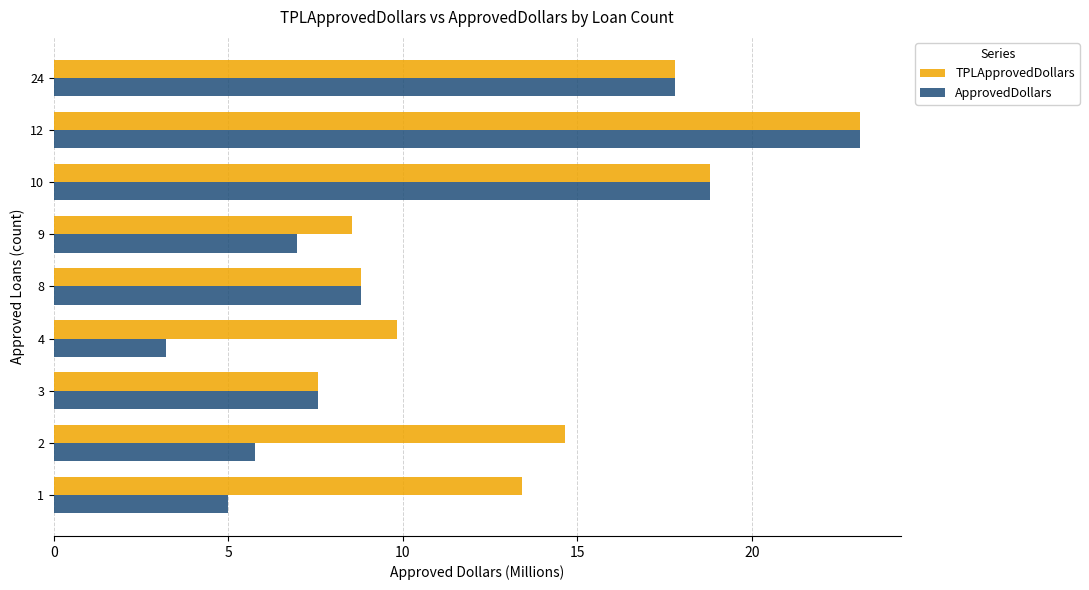

How many distinct data groups are displayed?

2